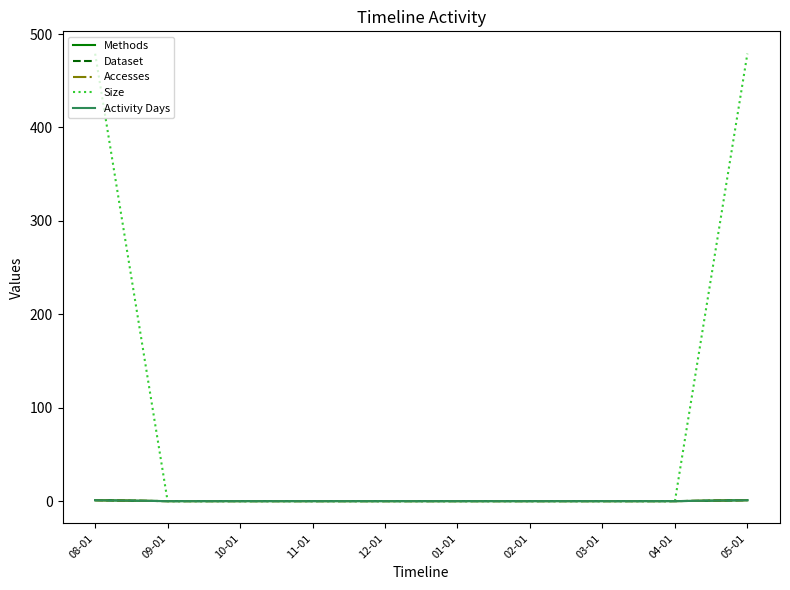

Is it true that Accesses equals 0 at 02-01?

True